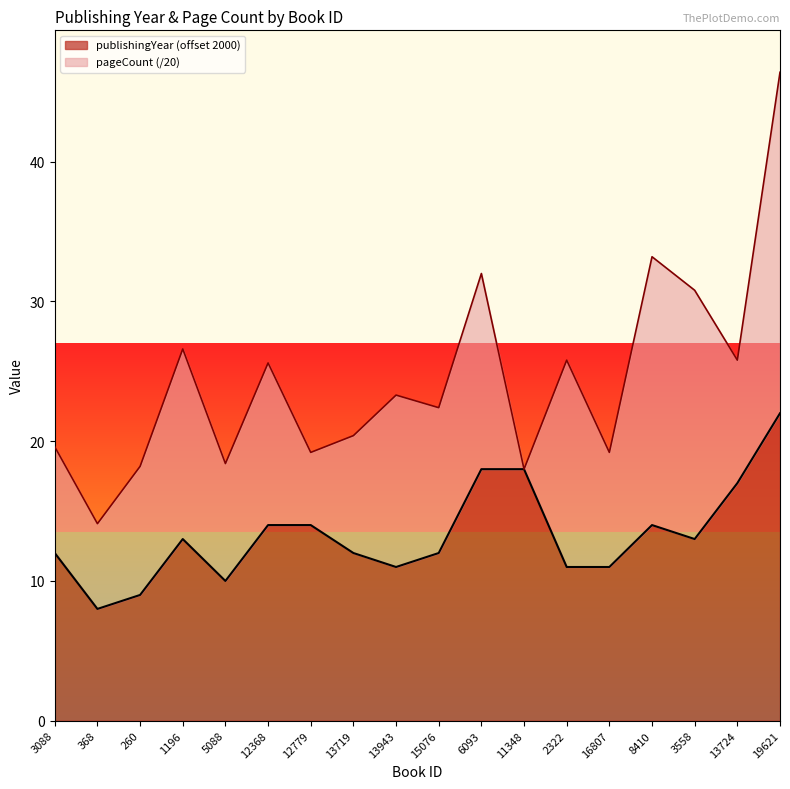

Is it true that the value at 19621 is 22?

True